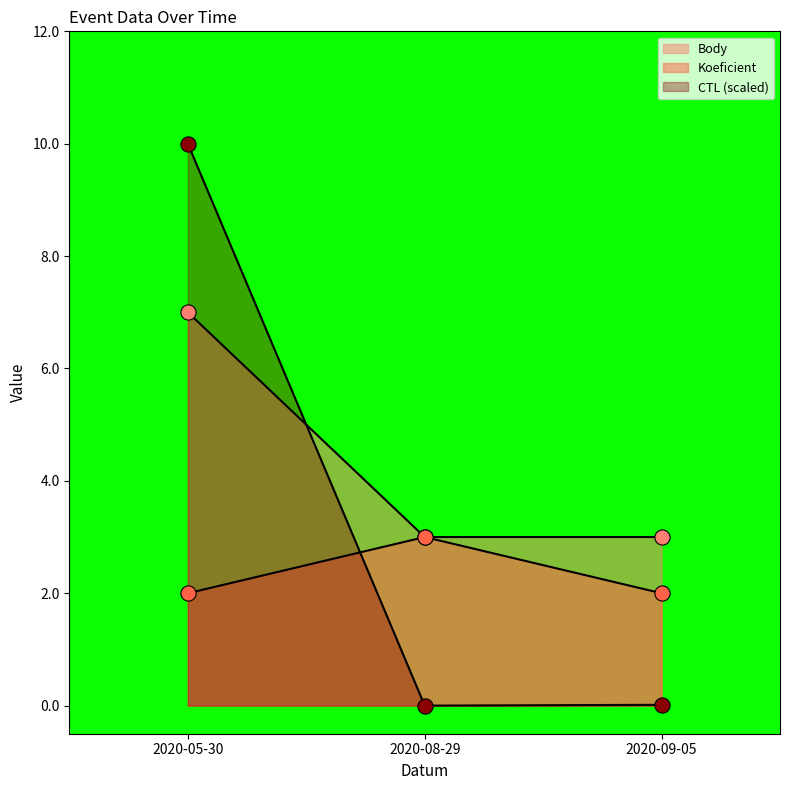

Which series has the largest Y range (max minus min)?

CTL